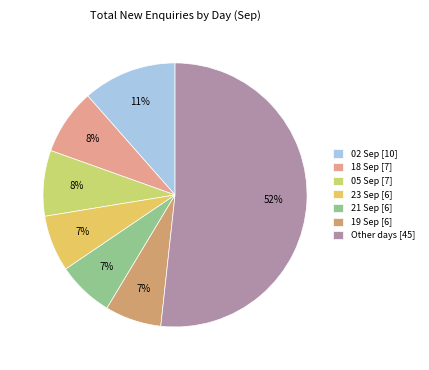

How many slices are in this pie chart?

7